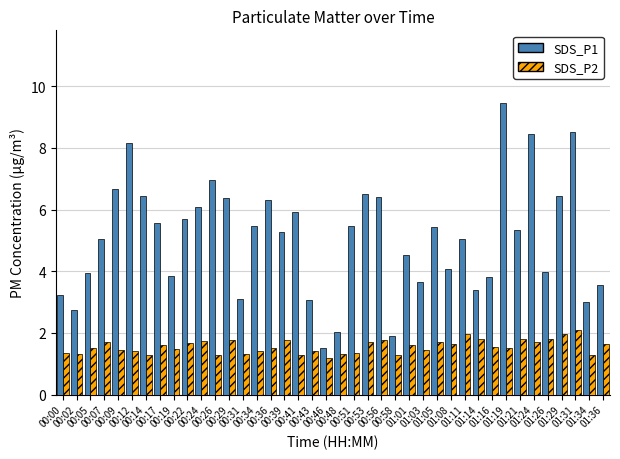

What is the label of the 36th bar from the left?

01:26